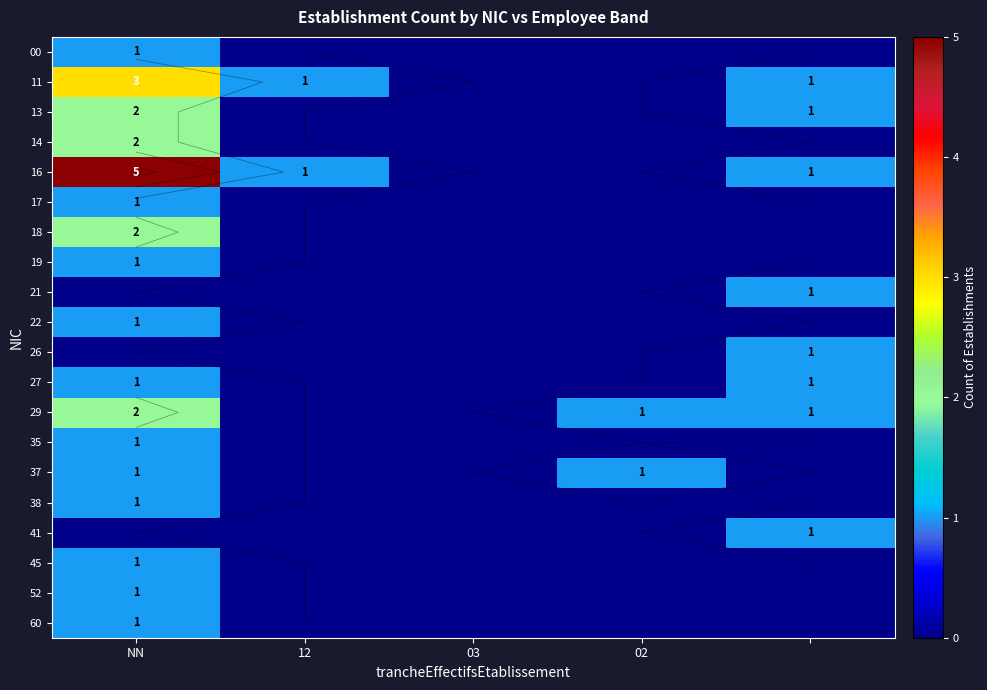

Which category has the highest value across all series?

NN